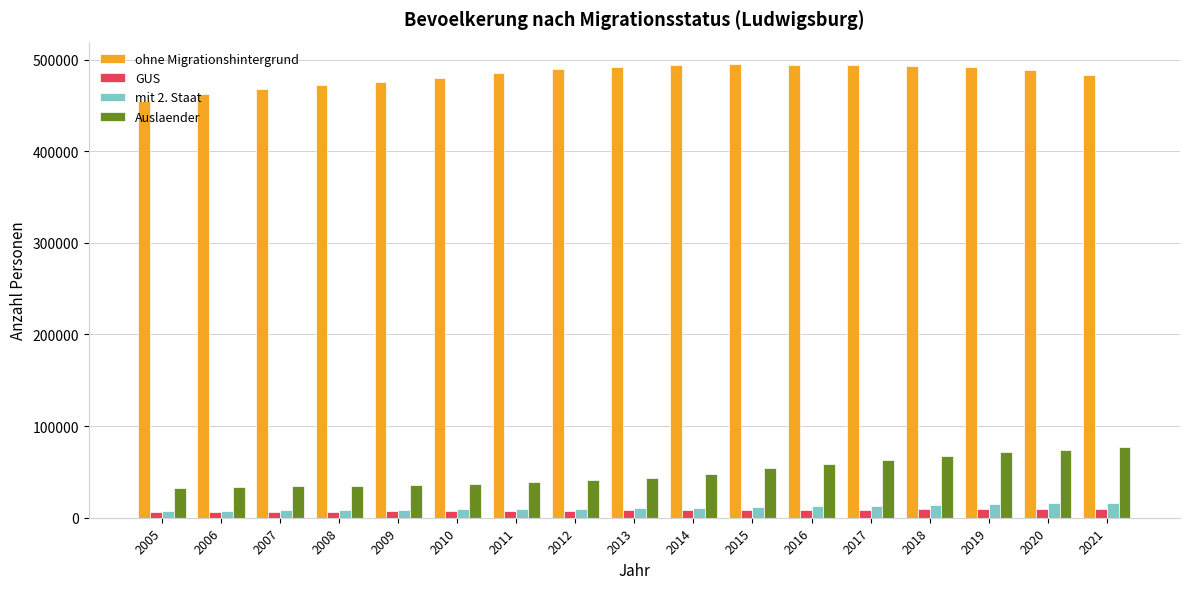

At how many categories does at least one series exceed 139146?

17